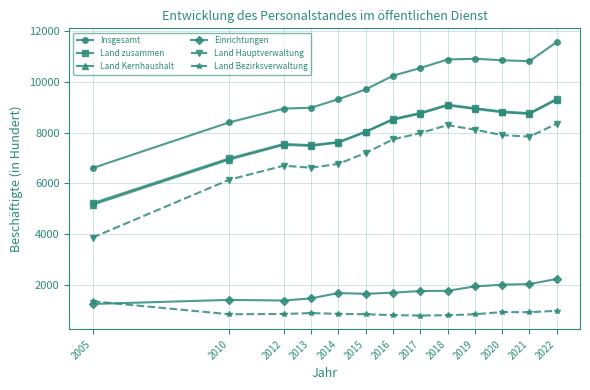

True or false: Land Hauptverwaltung has a value of 6770 at 2014.

True